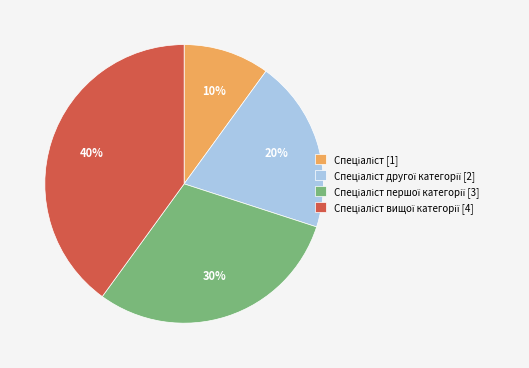

To the nearest percent, what is the average slice percentage?

25%